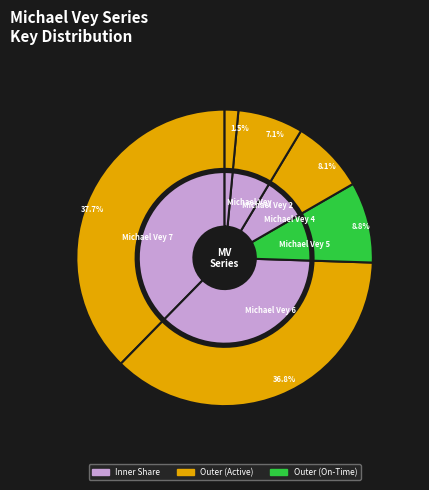

How many segments does this pie chart have?

6